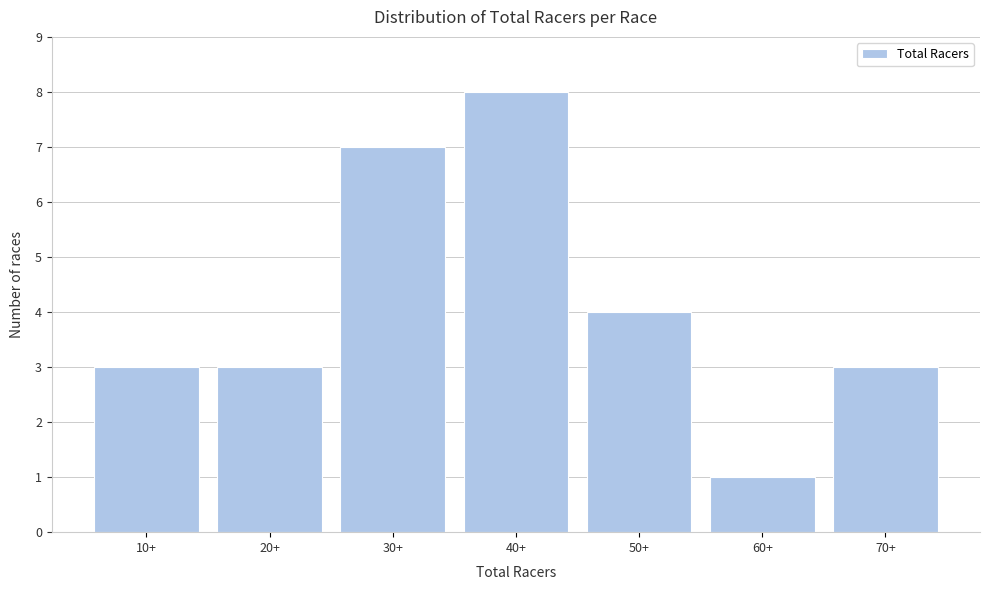

Reading left to right, transcribe all the data shown in this chart.

3	3	7	8	4	1	3